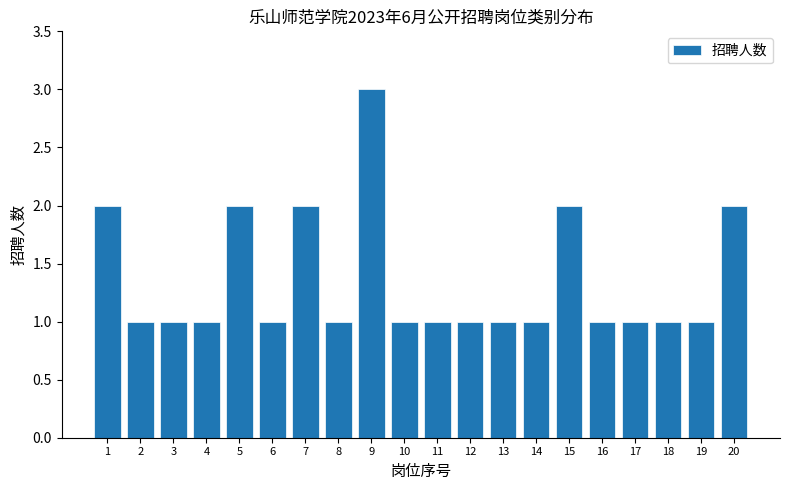

Reading left to right, extract all data points from this chart.

1=2	2=1	3=1	4=1	5=2	6=1	7=2	8=1	9=3	10=1	11=1	12=1	13=1	14=1	15=2	16=1	17=1	18=1	19=1	20=2